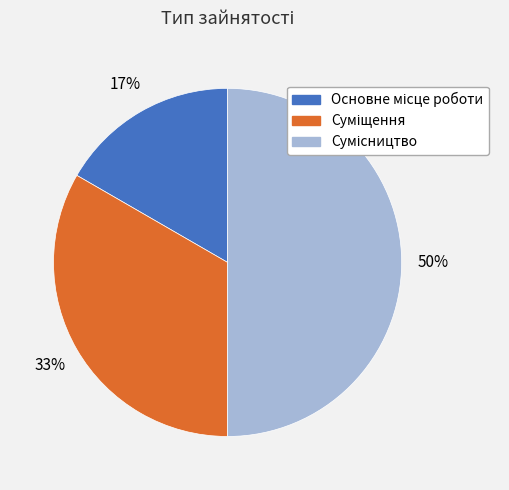

To the nearest percent, what is the difference between the largest and smallest slice percentages?

33%